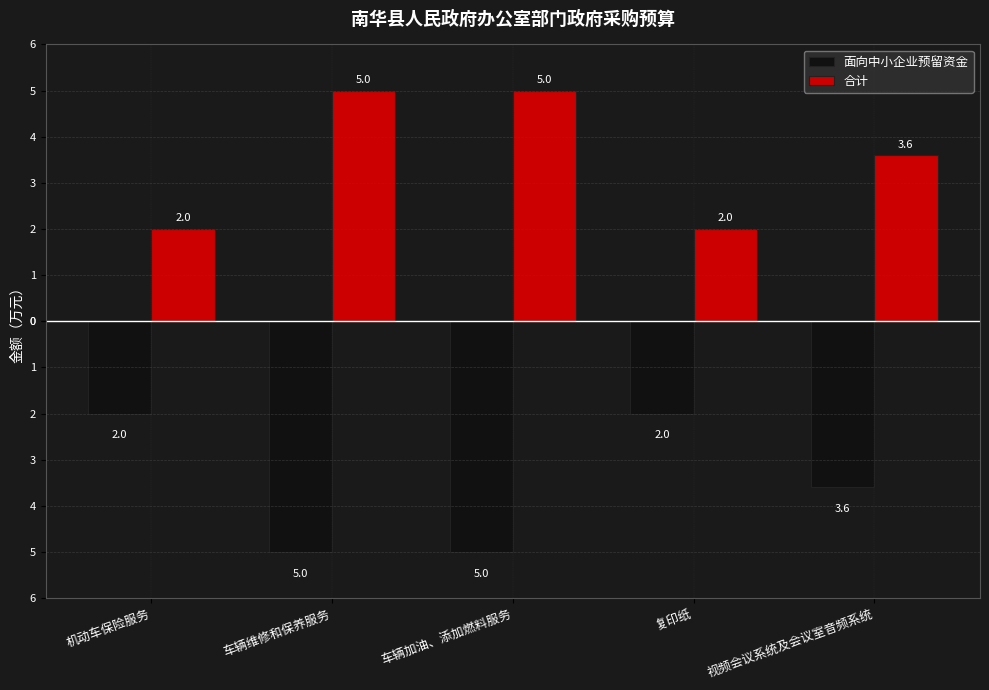

What is the label of the 4th bar from the left?

复印纸